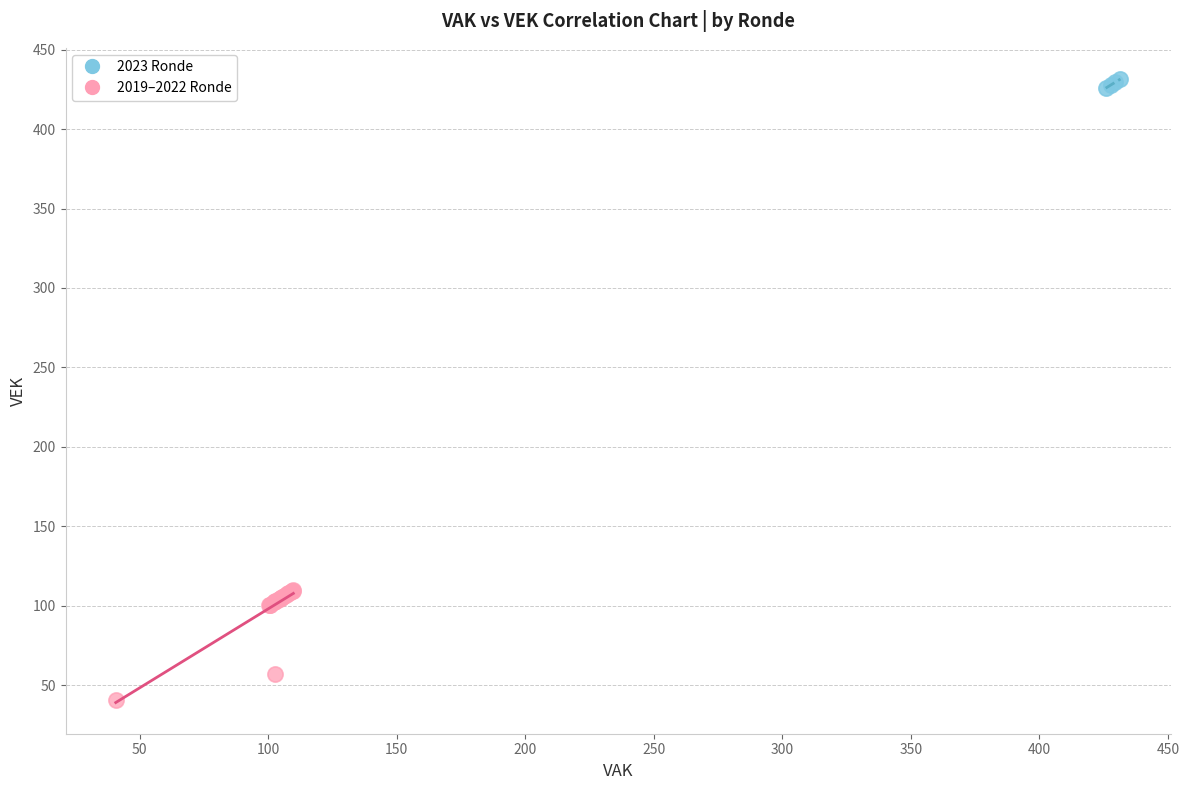

What are all the series names shown in the legend?

2023 Ronde, 2019–2022 Ronde